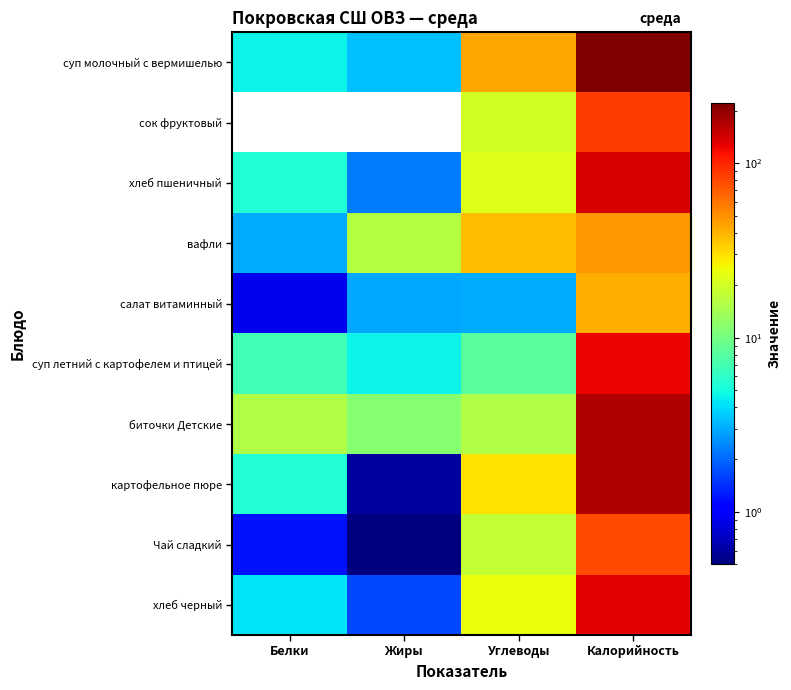

What is the total value across all series at Белки?

47.2